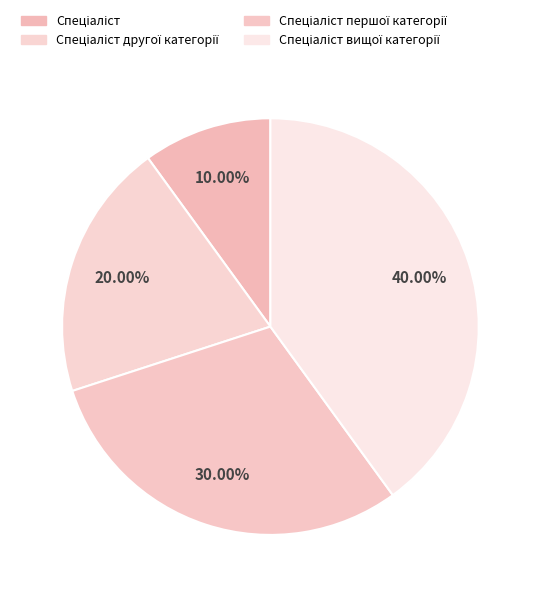

How many segments does this pie chart have?

4